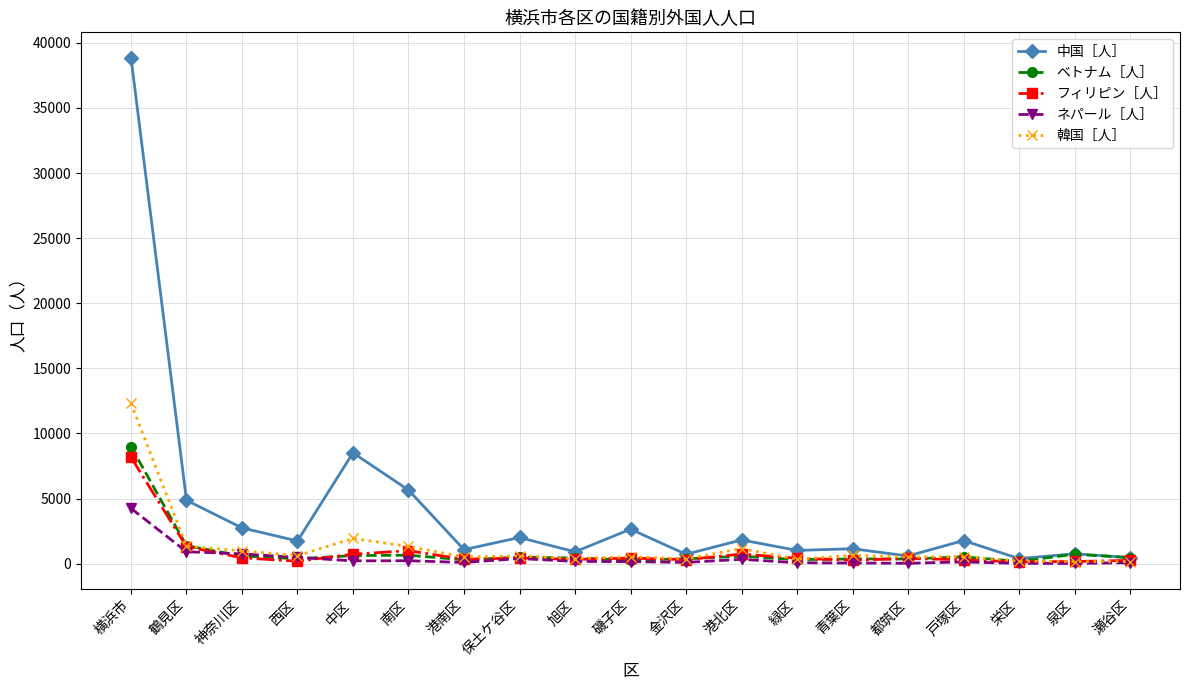

What are all the series names shown in the legend?

中国［人］, ベトナム［人］, フィリピン［人］, ネパール［人］, 韓国［人］